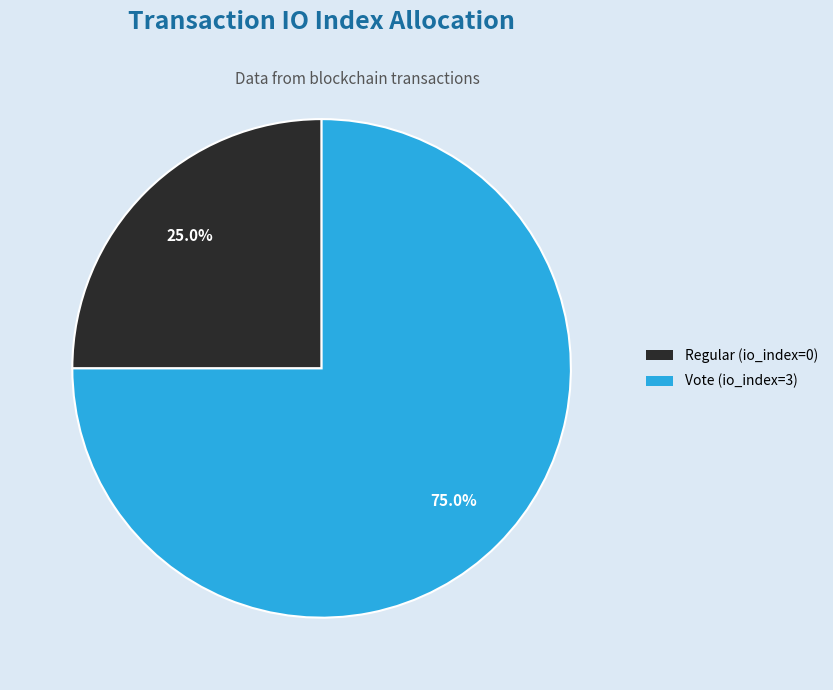

To the nearest percent, what percentage of the pie is Vote (io_index=3)?

75%